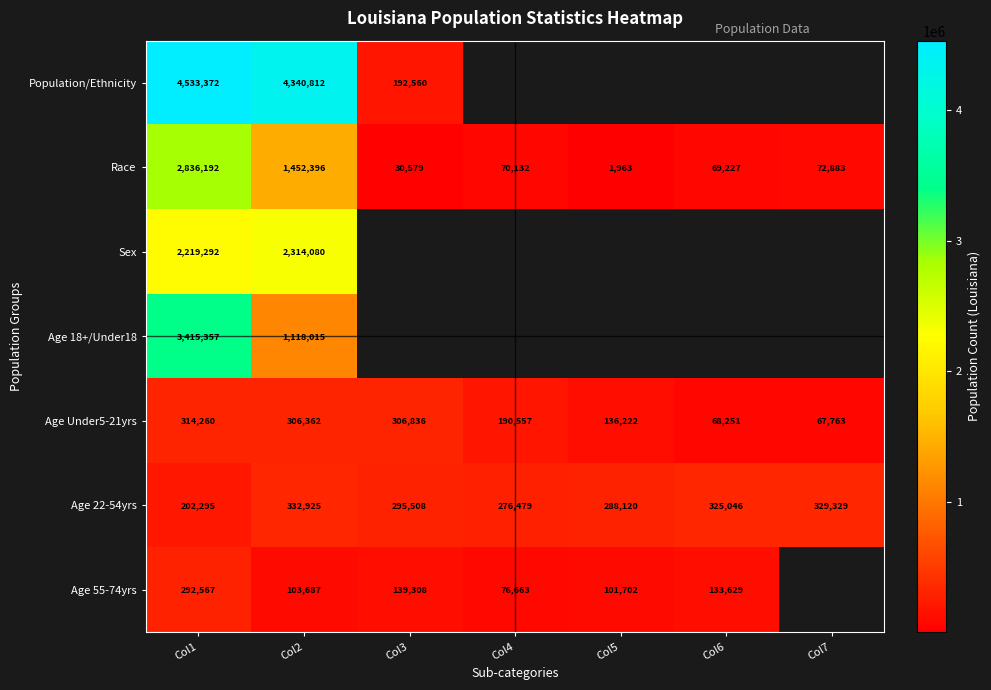

At which label does Age 22-54yrs reach its peak?

Col2